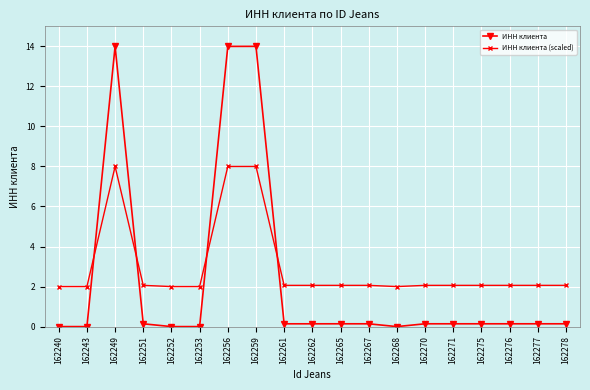

What are all the series names shown in the legend?

ИНН клиента, ИНН клиента (scaled)